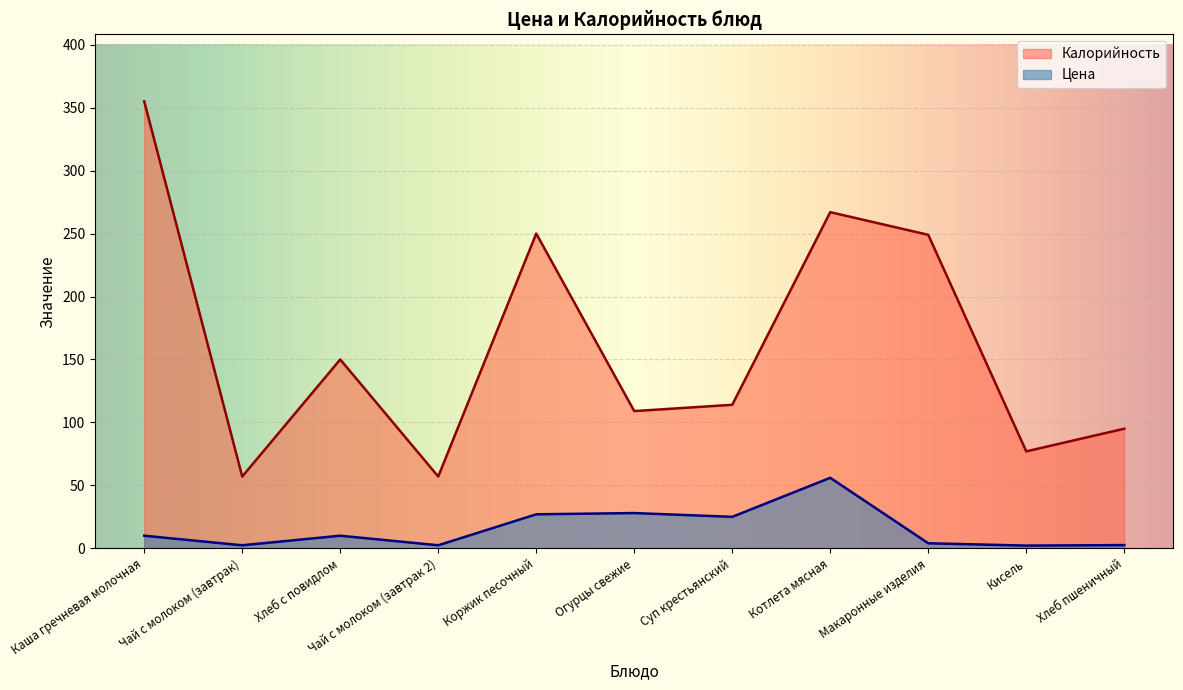

How many interior local valleys does the Цена series have?

4